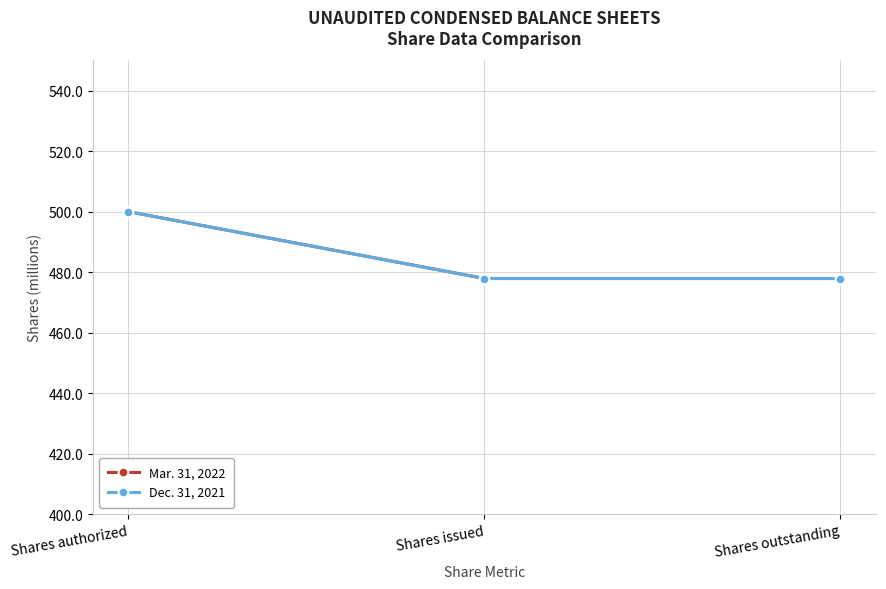

True or false: Dec. 31, 2021 has a value of 477.9 at Shares issued.

True